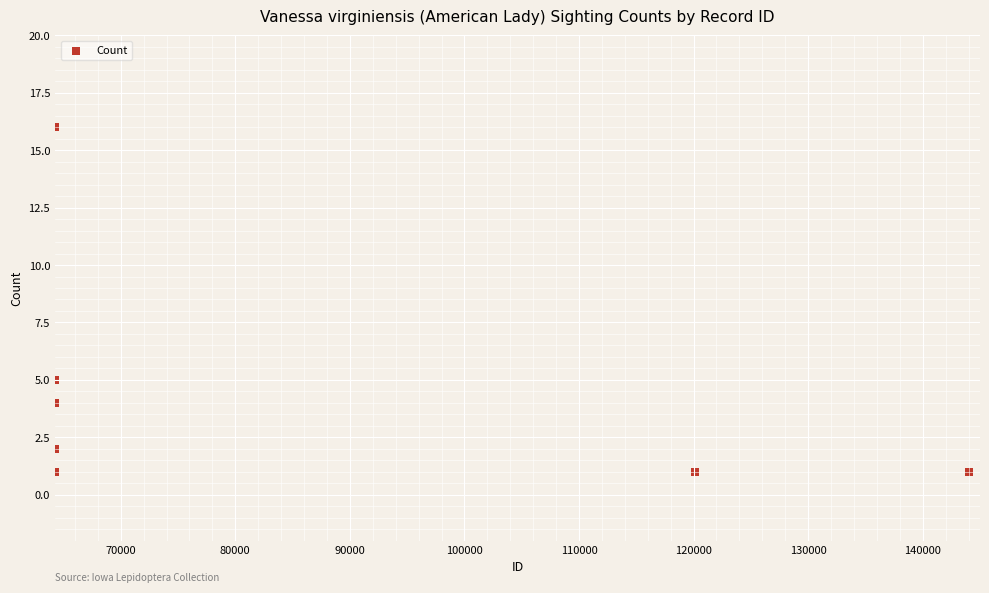

What Y value in the scatter plot is closest to 8?

5